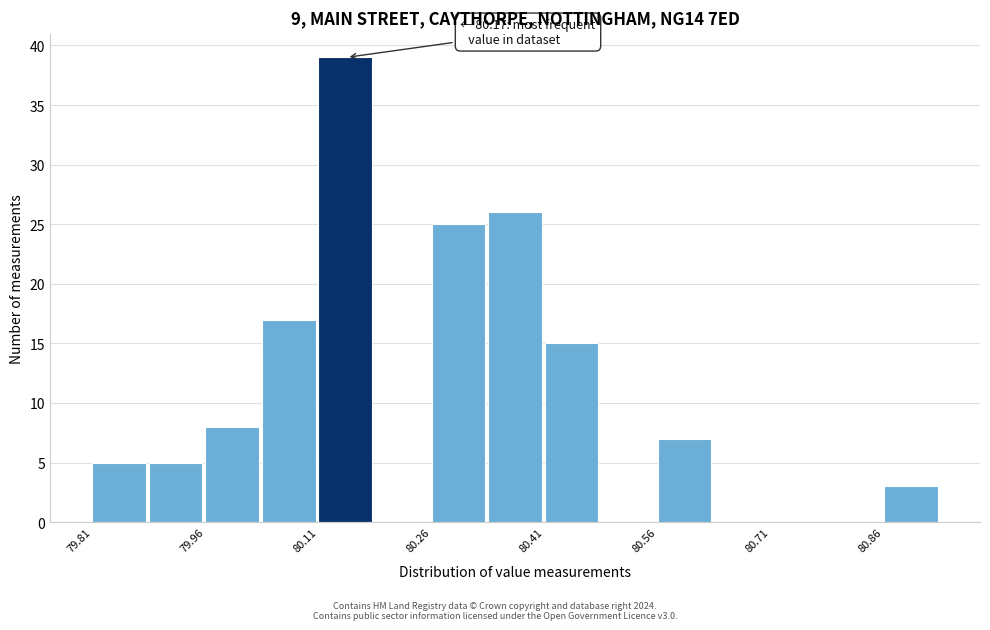

Around what value on the x-axis is the tallest bar? Give the approximate position of its centre, as read against the axis.

80.14